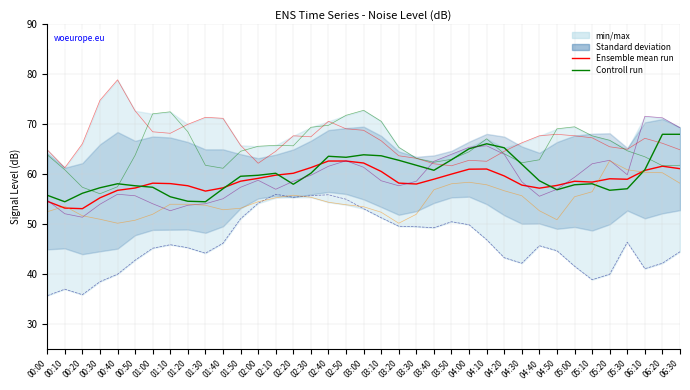

How many lines are shown in the chart?

6